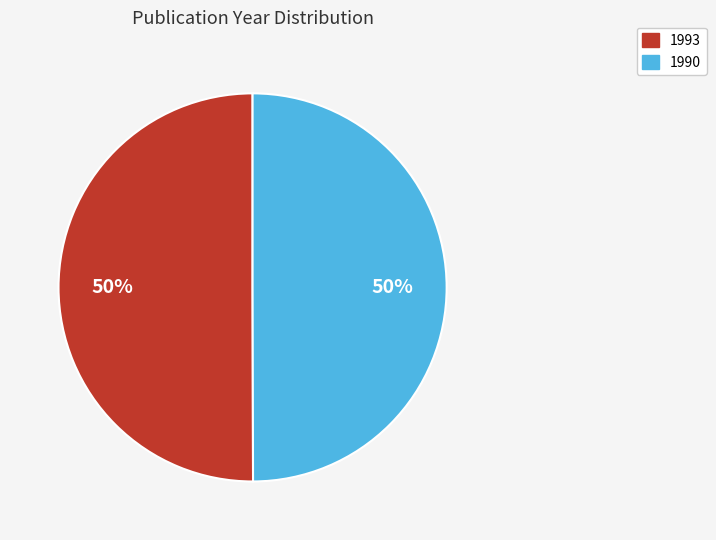

What is the ratio of the value at 1993 to the value at 1990?

1.0